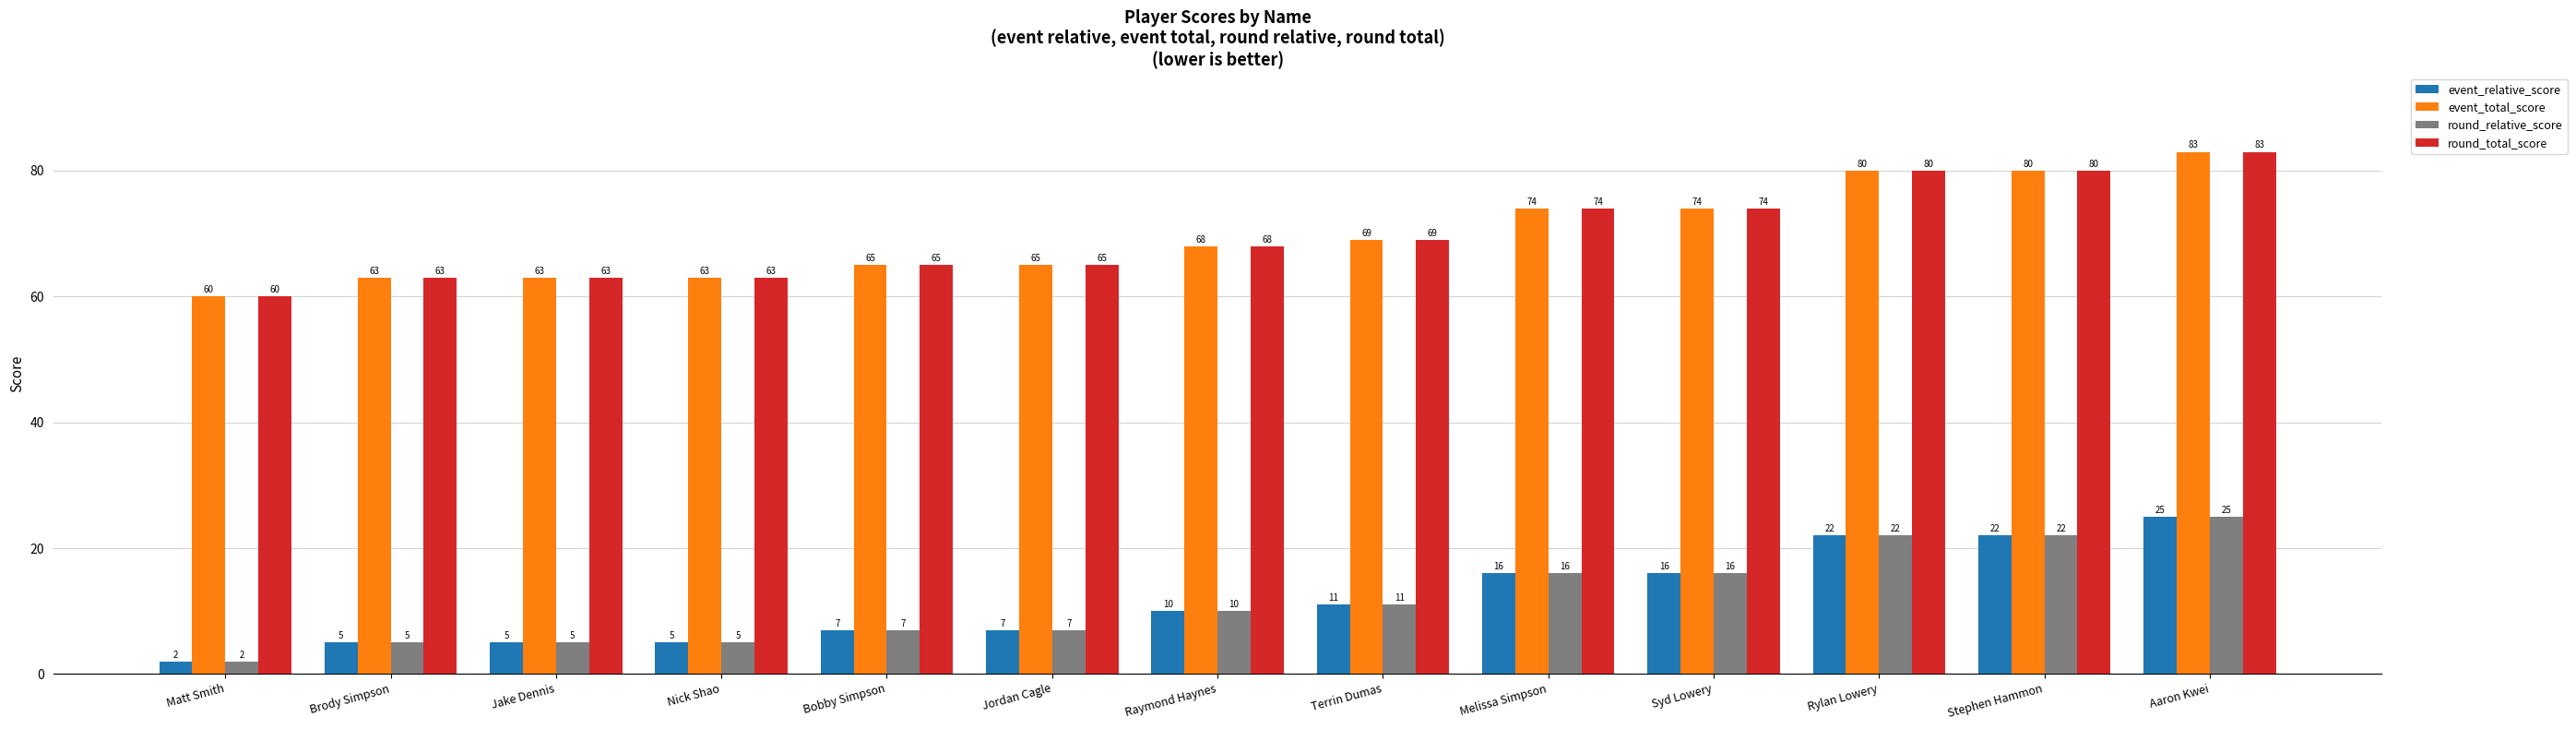

At which category is the sum across all series the highest?

Aaron Kwei